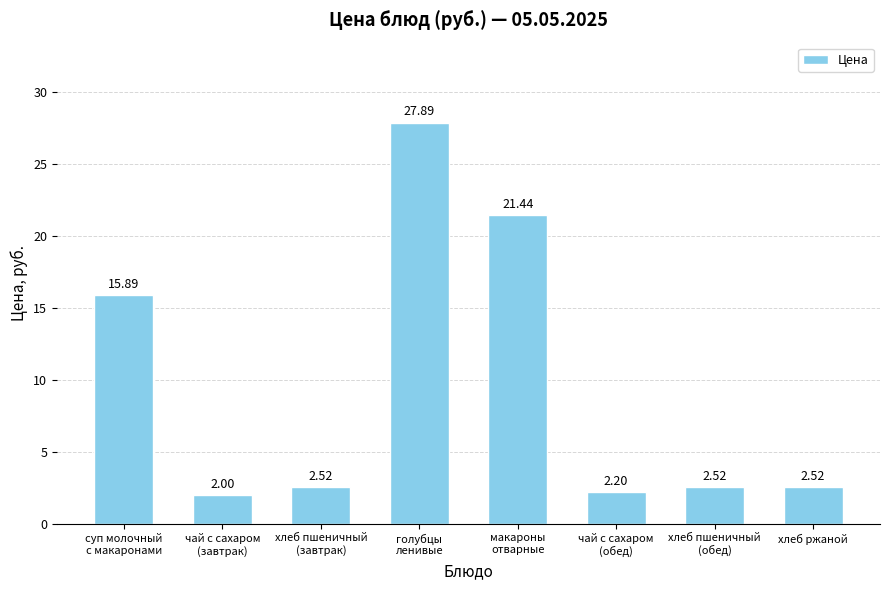

What is the change in value from чай с сахаром
(завтрак) to хлеб ржаной?

+0.5